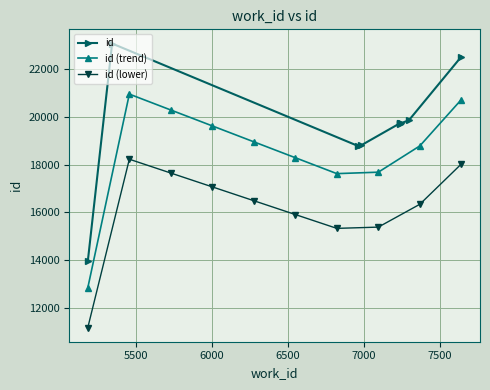

What is the value of the id (lower) point at the 8th from the left?

15380.0